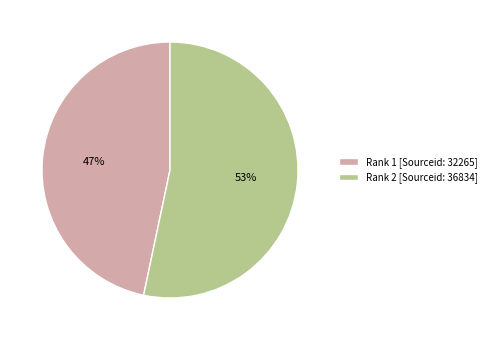

What is the ratio of the value at Rank 2 [Sourceid: 36834] to the value at Rank 1 [Sourceid: 32265]?

1.1